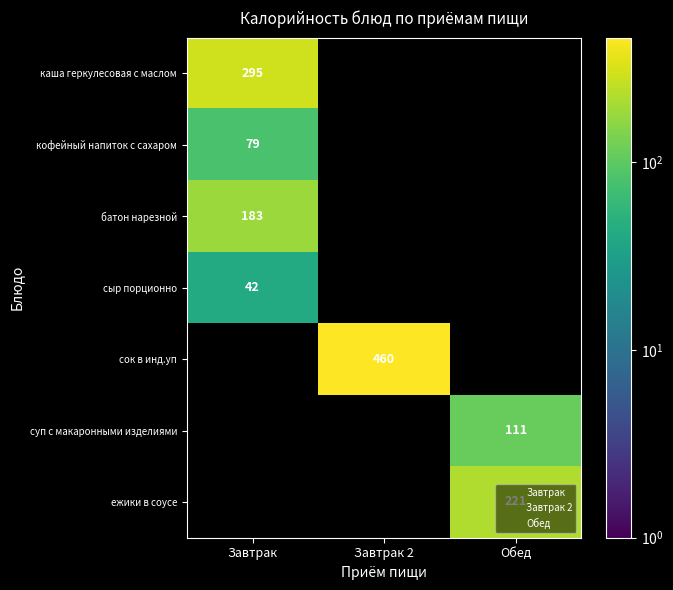

The Завтрак series shows 46 at 1. True or false?

False